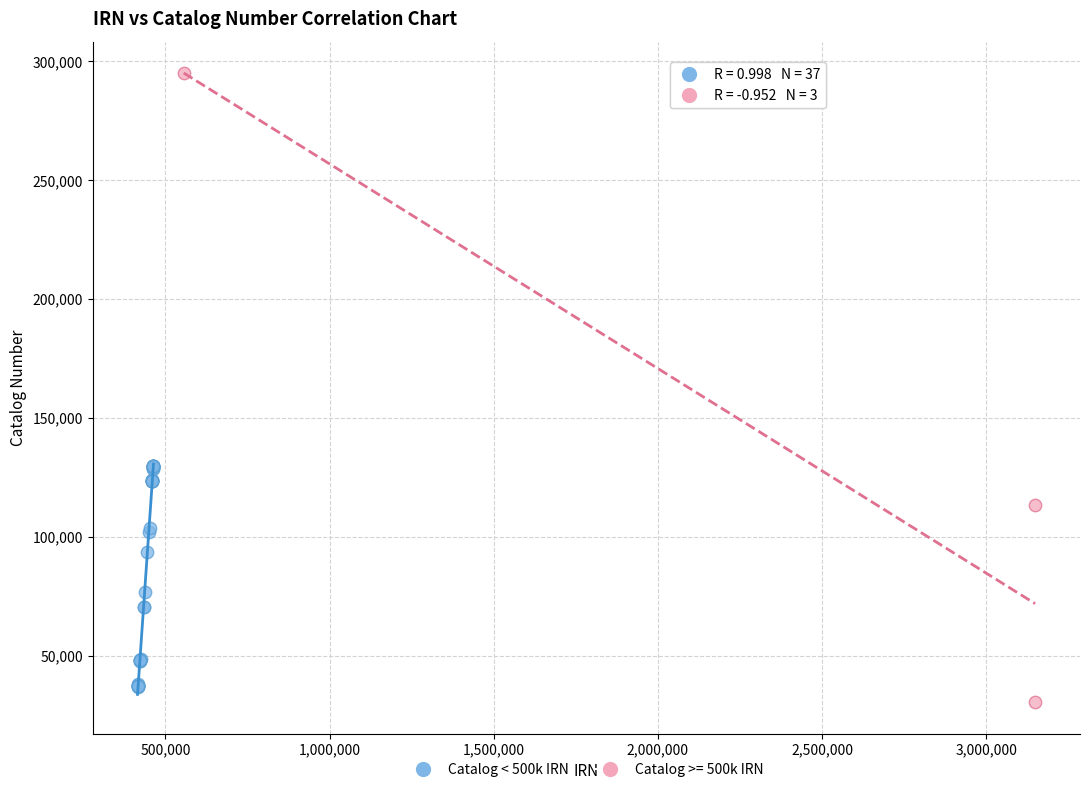

Which series has the widest spread of Y values?

Catalog >= 500k IRN